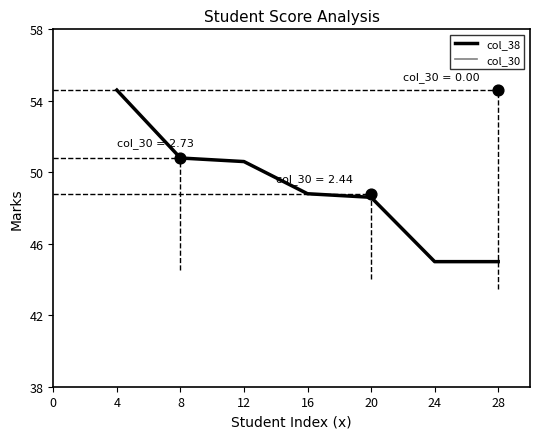

Which series has the largest Y range (max minus min)?

col_38